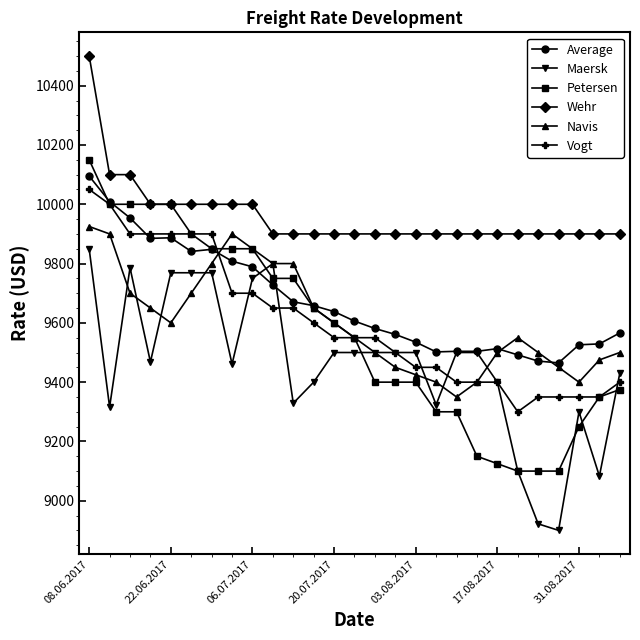

What is the maximum value for Average?

10095